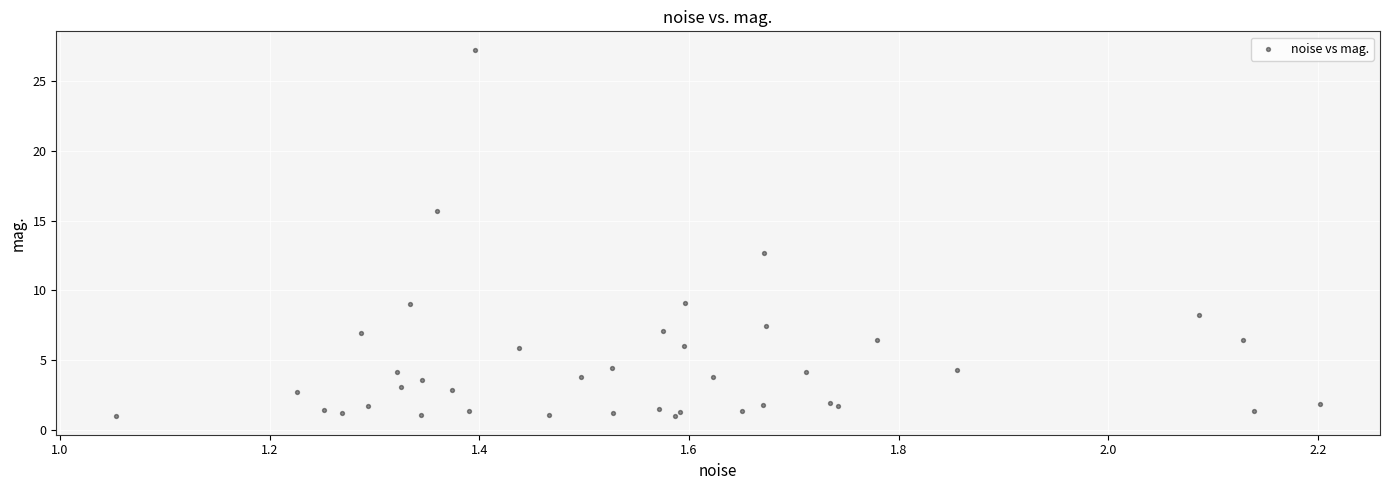

What Y value in the scatter plot is closest to 14?

12.7